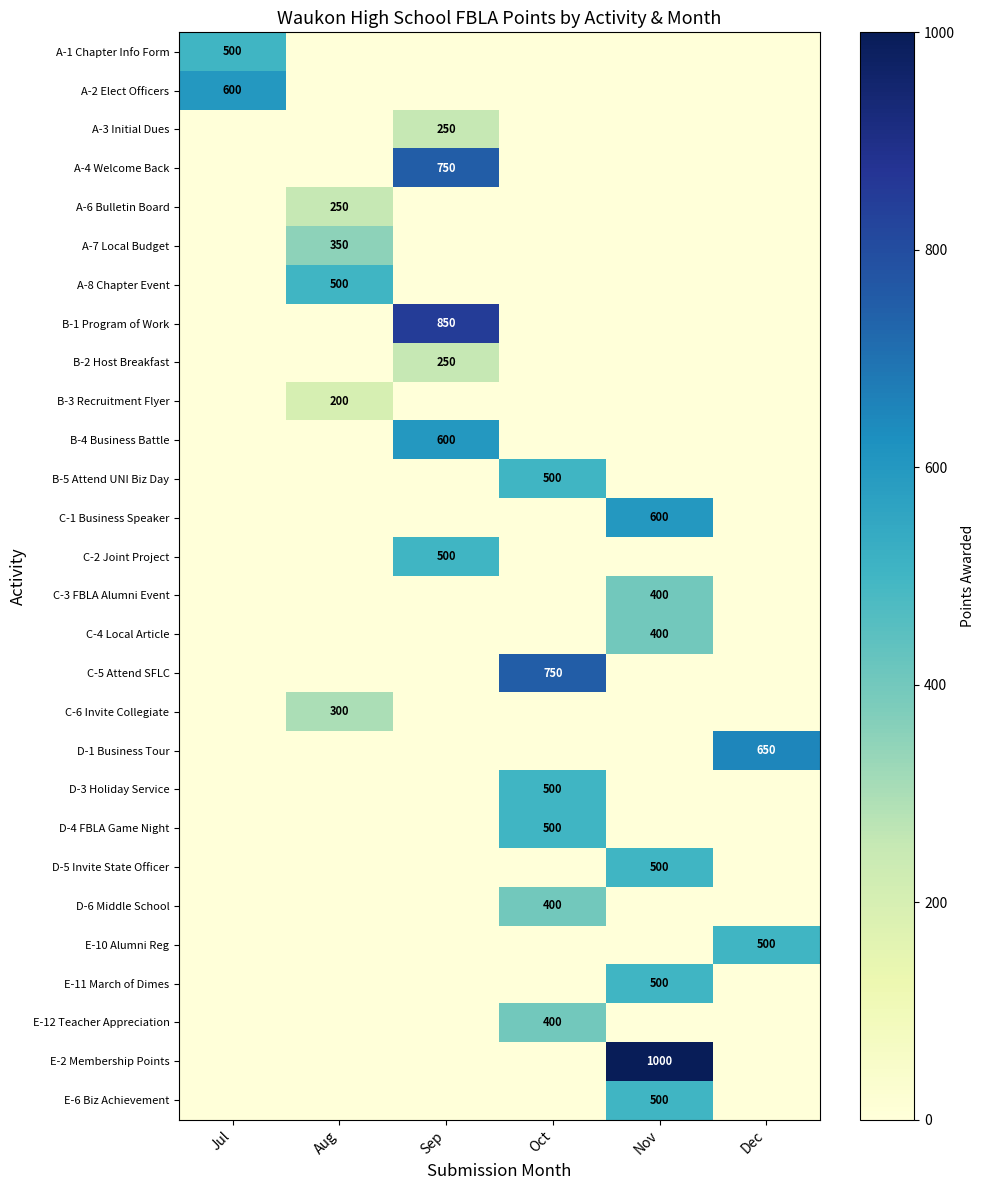

True or false: E-12 Teacher Appreciation has a value of 400 at Oct.

True